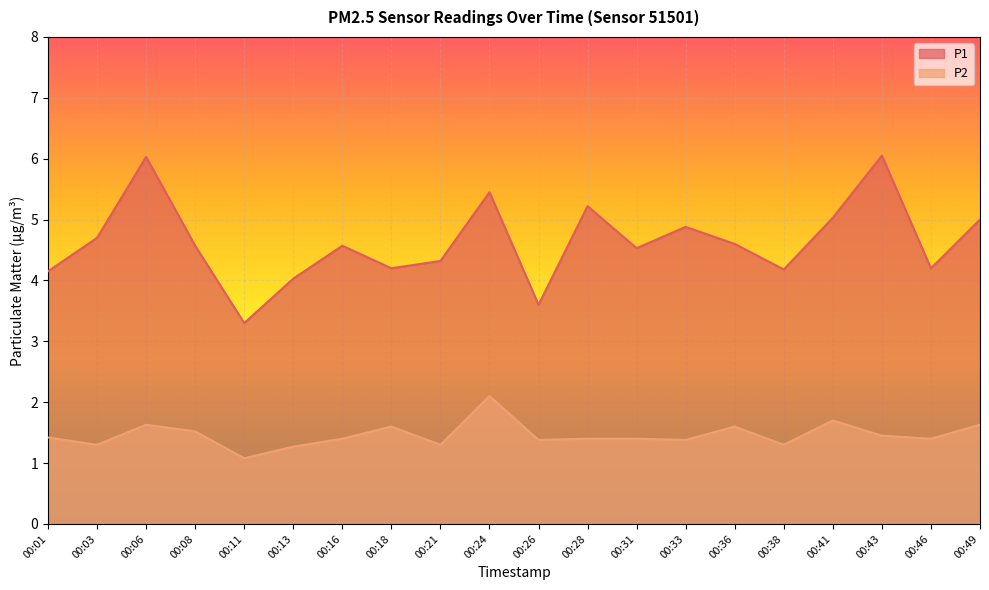

What is the difference between the second highest and second lowest values in the P1 series?

2.4